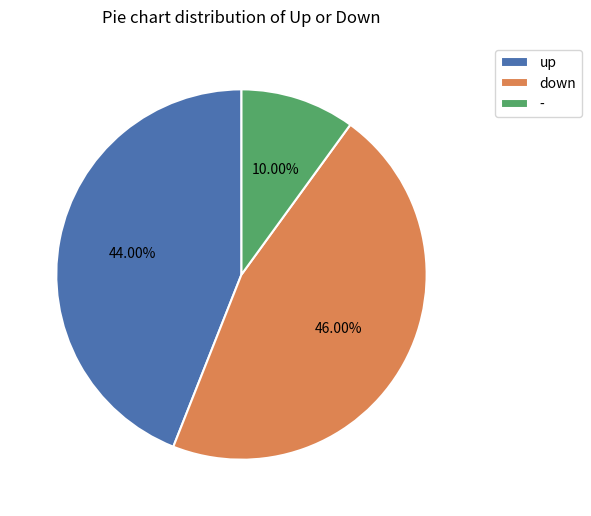

Is the sum of down and - greater than half?

Yes